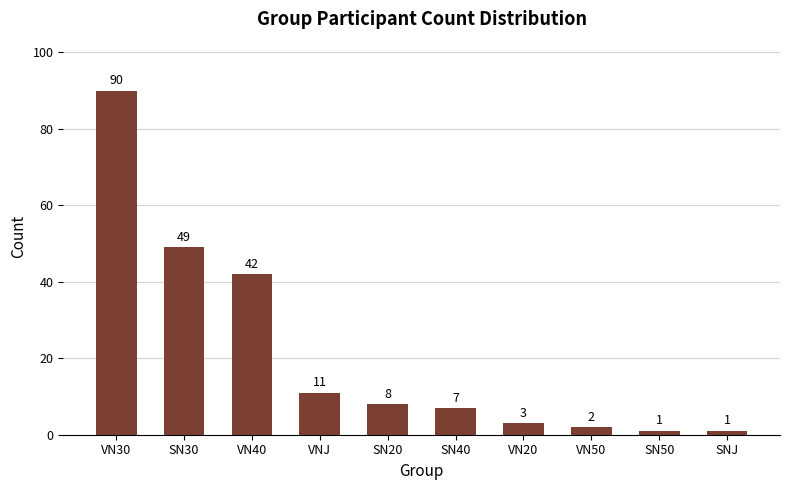

Count the number of data series in this chart.

1